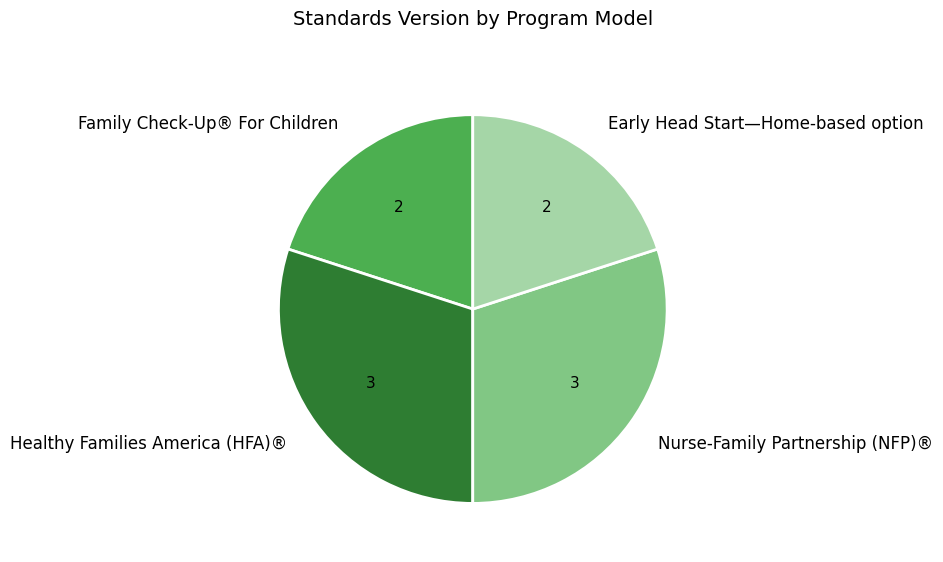

Is it true that Early Head Start—Home-based option is 20% of the pie?

True